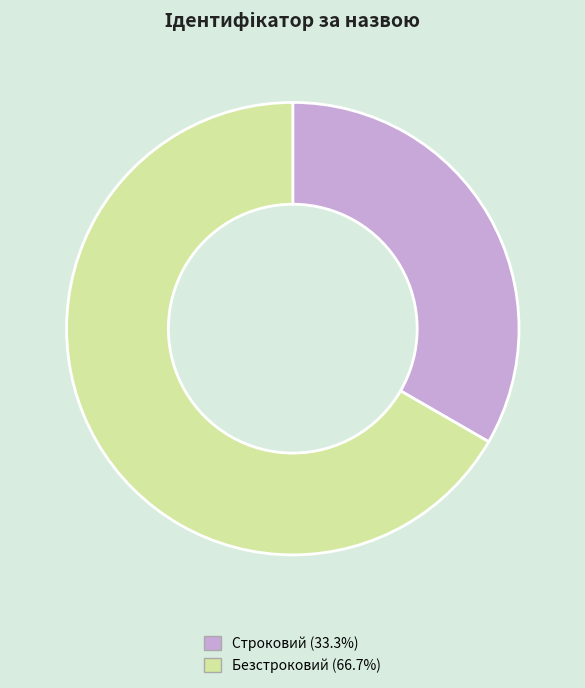

Do Безстроковий and Строковий together represent more than half of the pie?

Yes